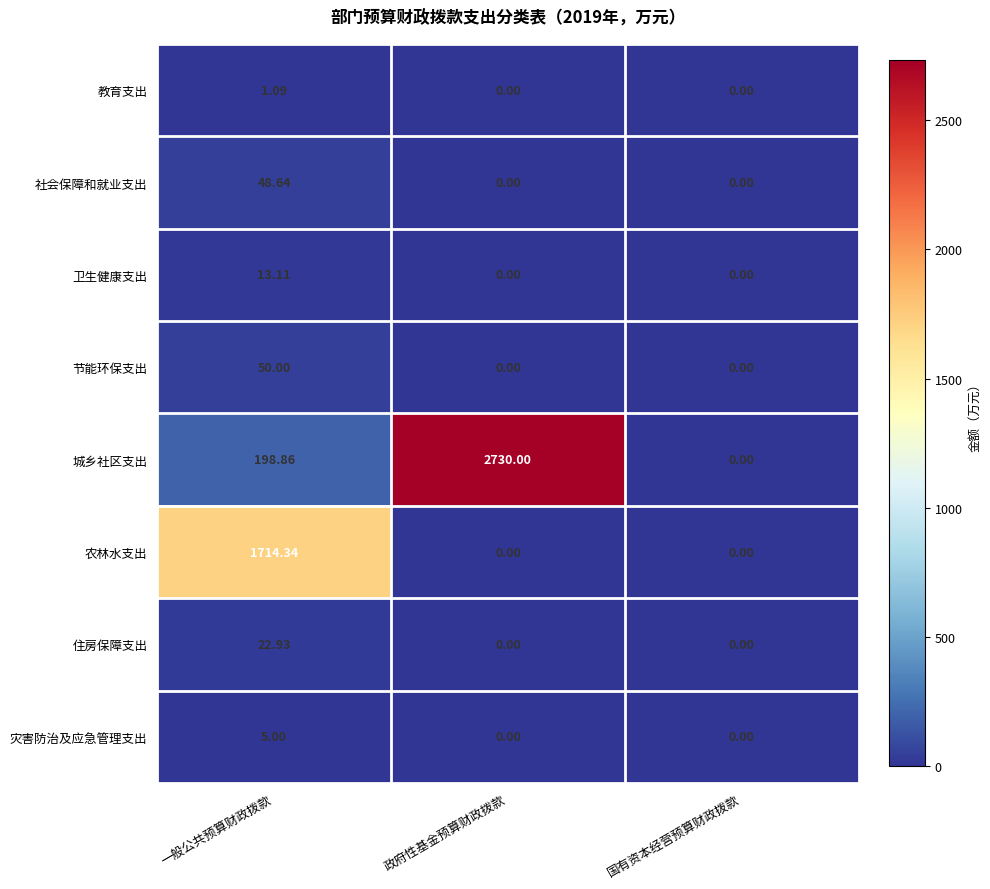

Which series changed the most between 一般公共预算财政拨款 and 国有资本经营预算财政拨款?

农林水支出